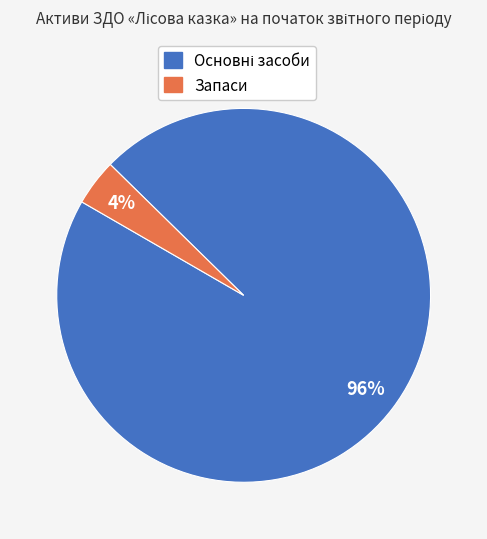

Does any single category account for the majority?

Yes